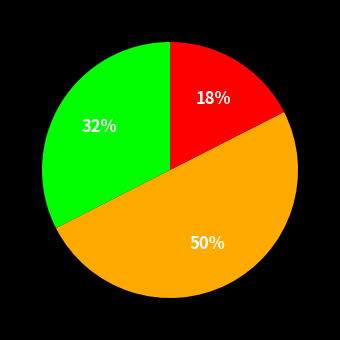

To the nearest percent, what is the difference between the largest and smallest slice percentages?

33%